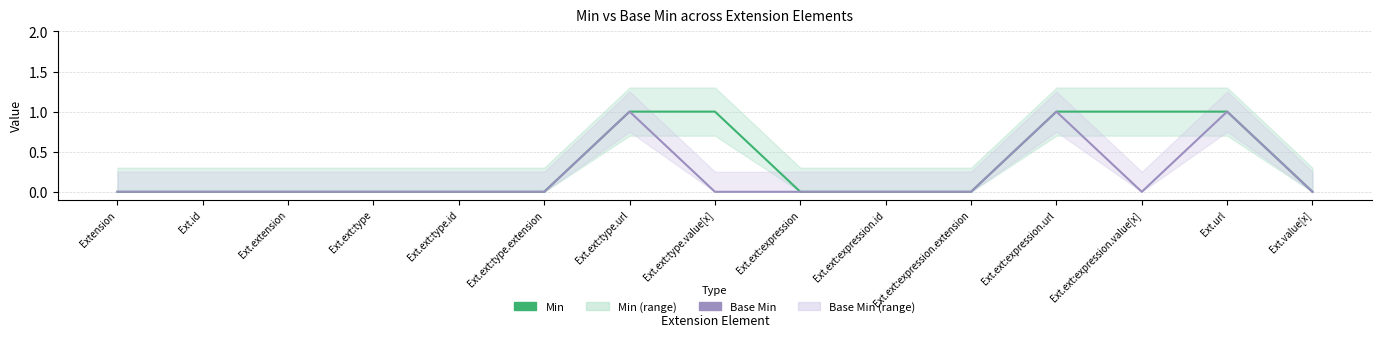

Reading right to left, extract all data points from this chart.

Min: 0	1	1	1	0	0	0	1	1	0	0	0	0	0	0
Base Min: 0	1	0	1	0	0	0	0	1	0	0	0	0	0	0